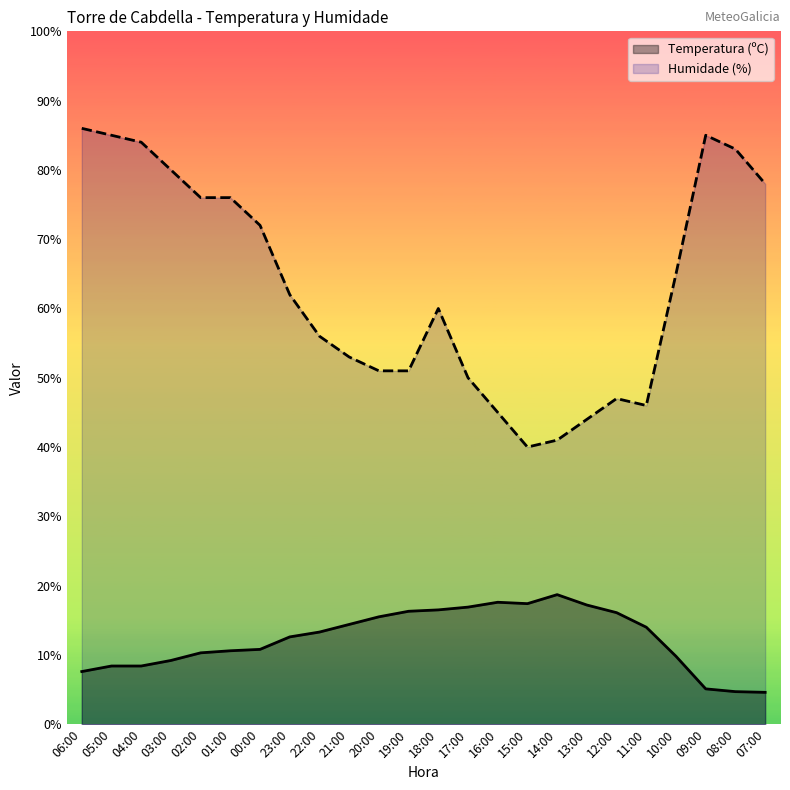

List the series in order of their peak value, lowest first.

Temperatura (ºC), Humidade (%)